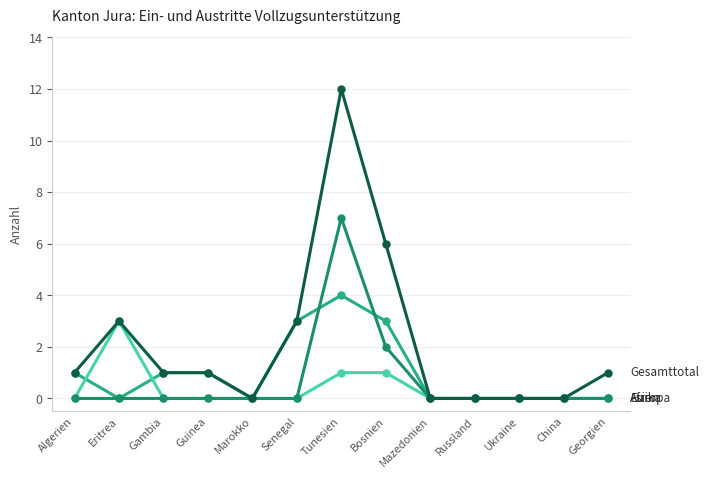

What is the label of the 5th point from the right?

Mazedonien